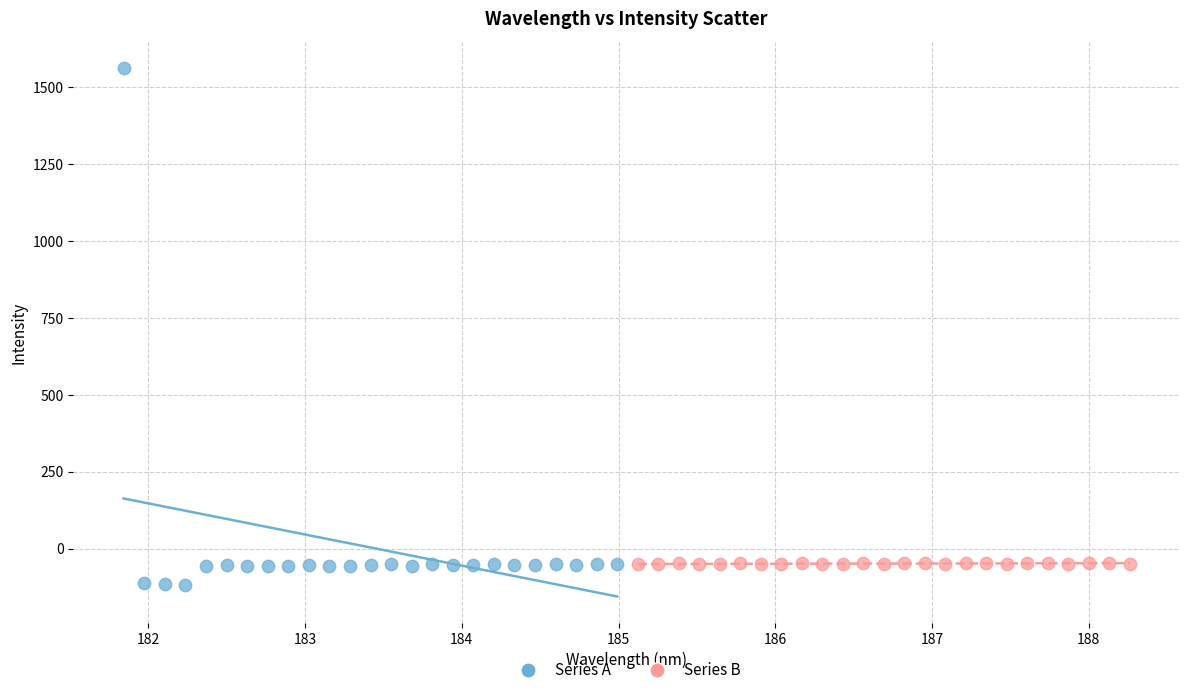

Which series has the widest spread of Y values?

Series A